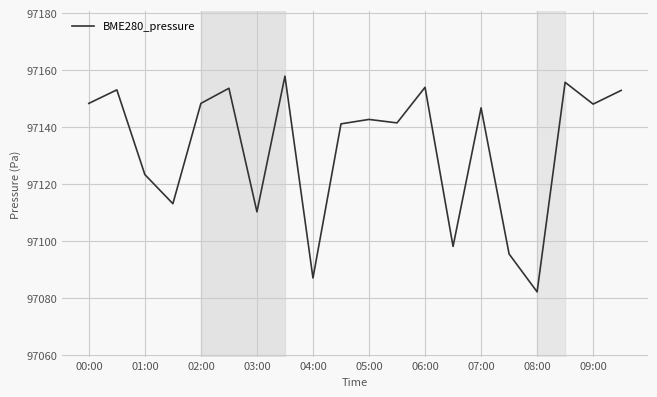

What is the minimum value shown in the chart?

97082.2